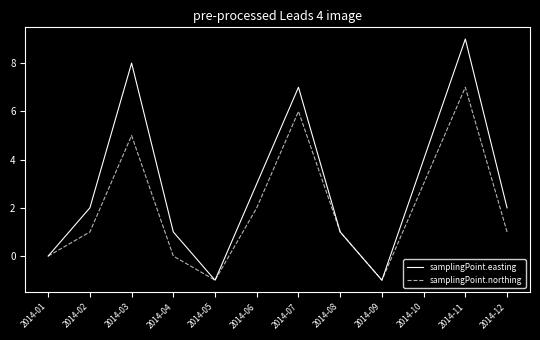

At which category does samplingPoint.northing reach its first local peak?

2014-03